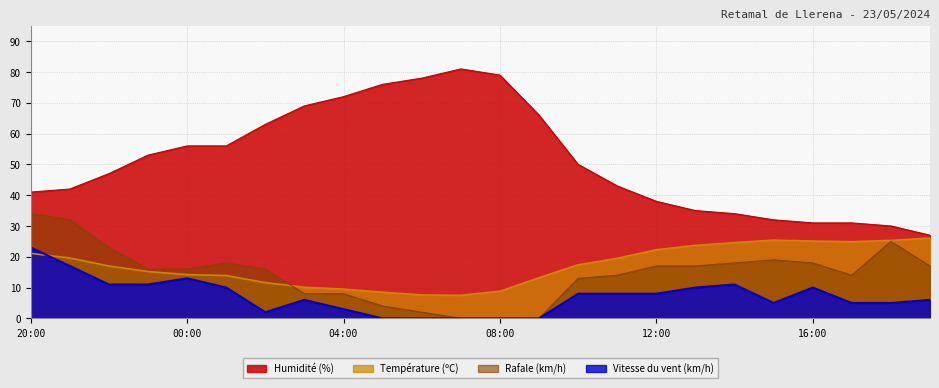

The Humidité (%) series shows 23.5 at 22:00. True or false?

False